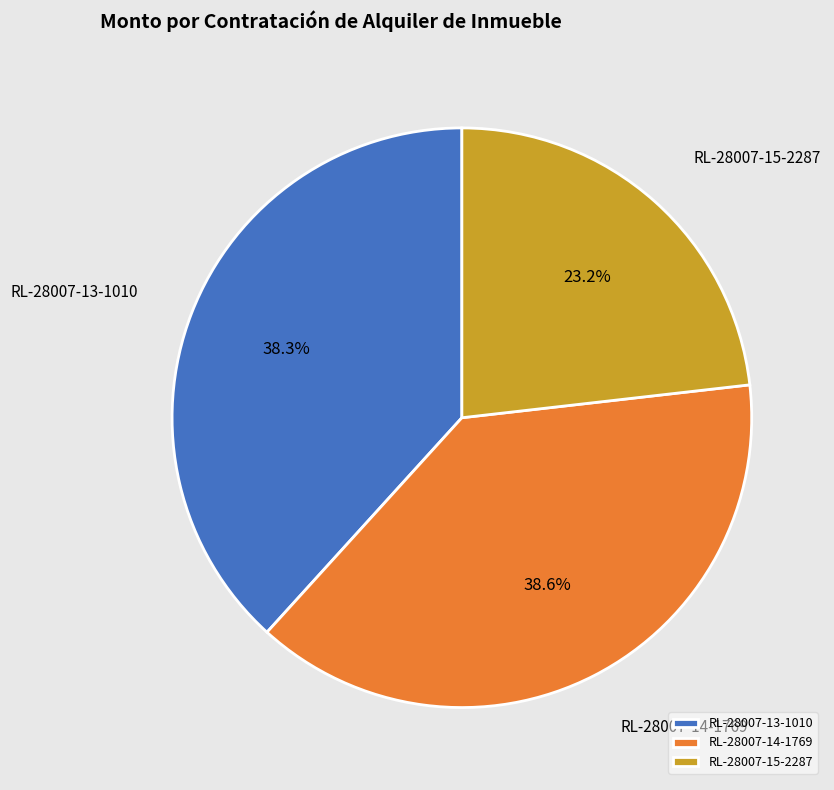

True or false: RL-28007-13-1010 accounts for 47% of the total.

False